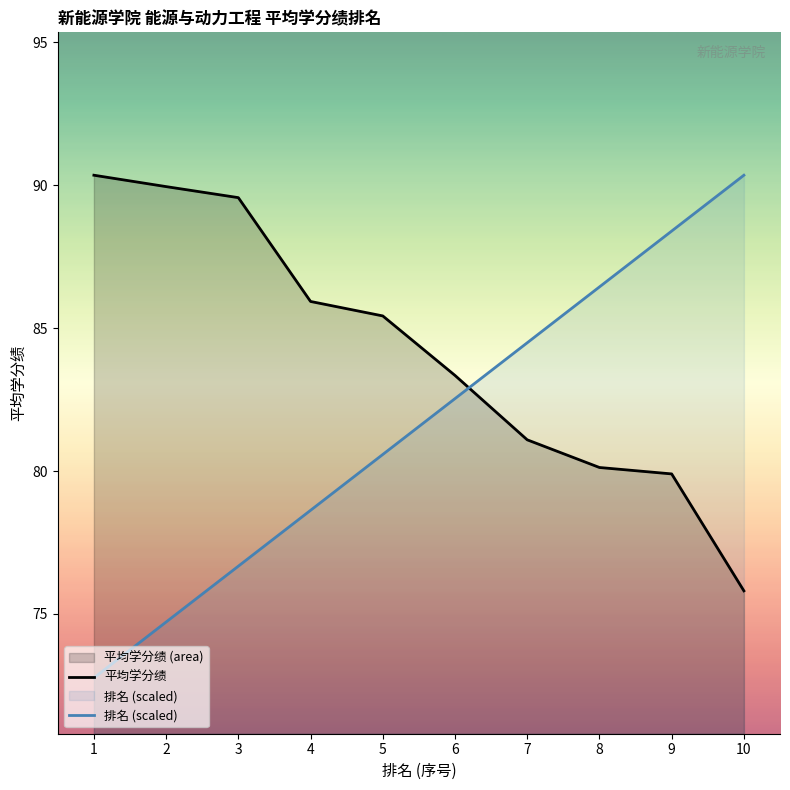

At 9, list the series in order from smallest to largest.

平均学分绩, 排名 (scaled)